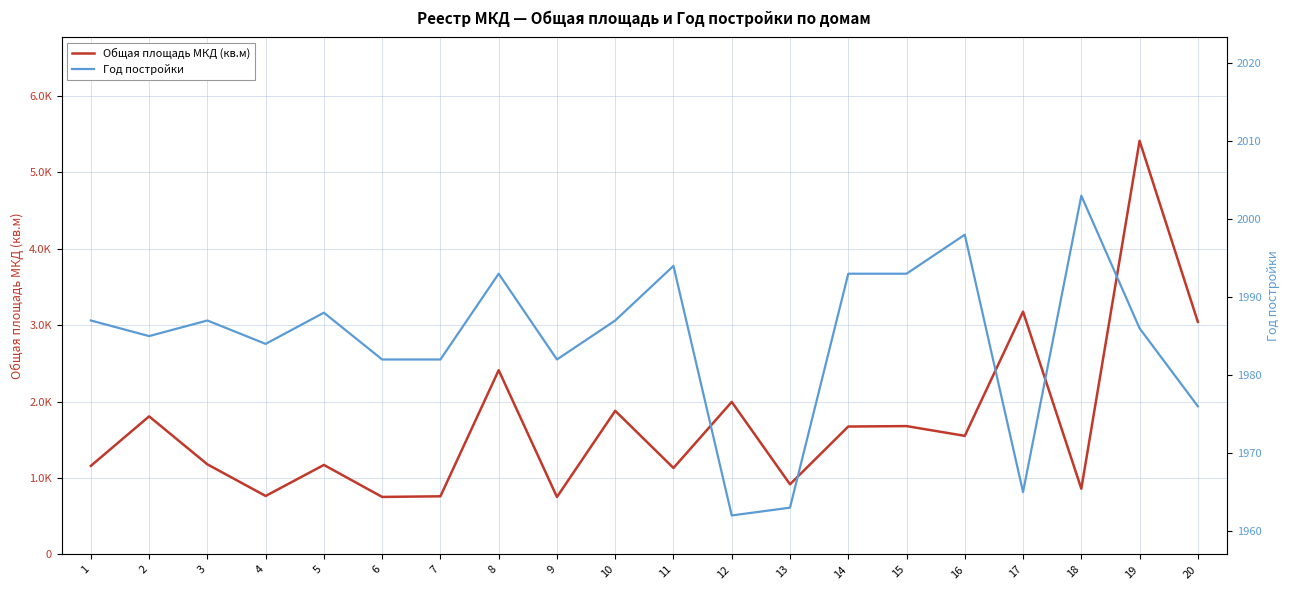

How many times do Общая площадь МКД (кв.м) and Год постройки cross each other?

7